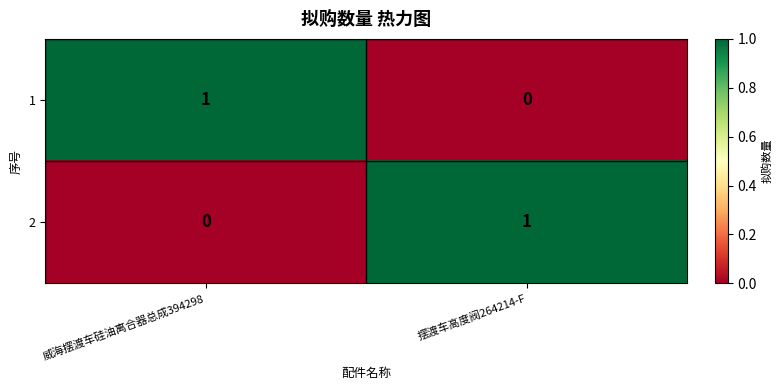

Where is 2 nearest to the value 0?

威海摆渡车硅油离合器总成394298